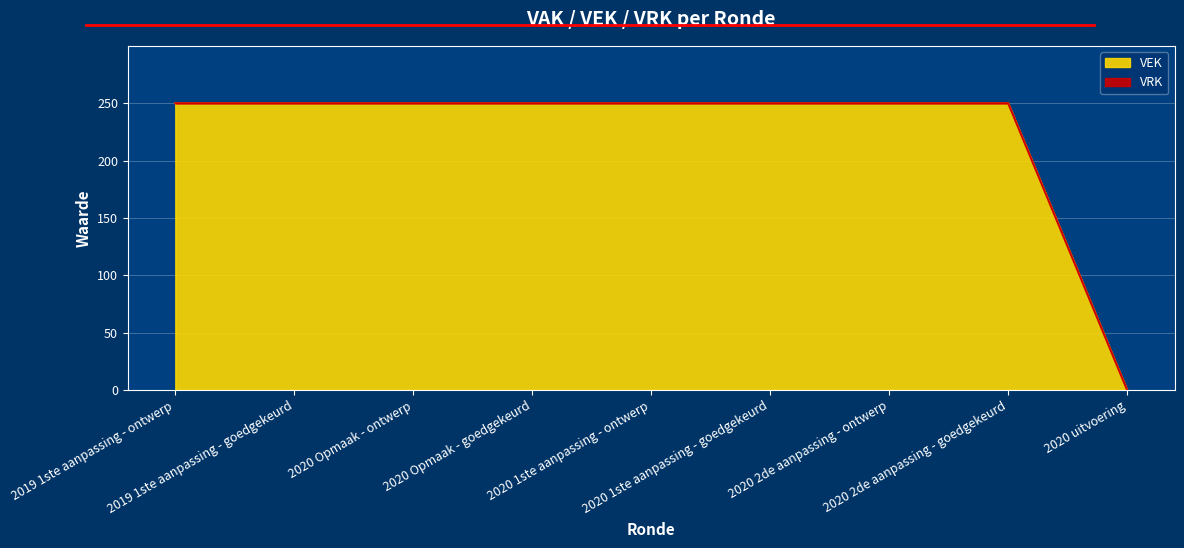

What is the label of the 9th point from the left?

2020 uitvoering